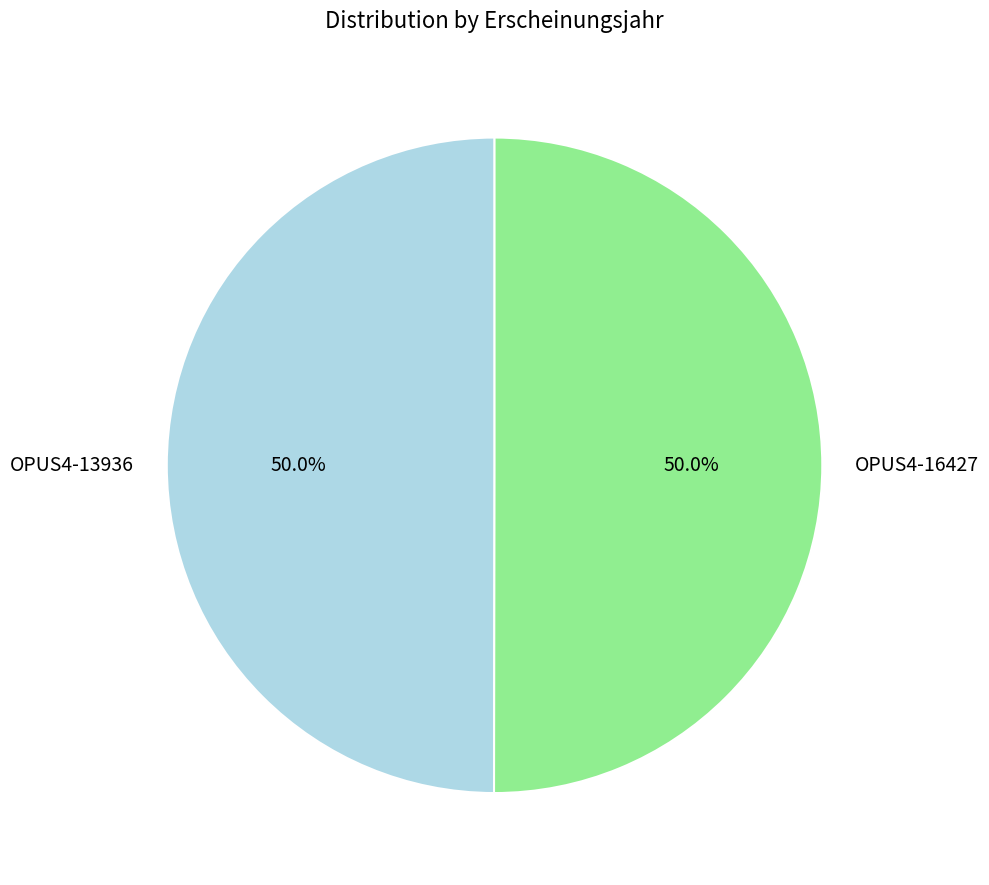

To the nearest percent, what is the combined percentage of OPUS4-16427 and OPUS4-13936?

100%